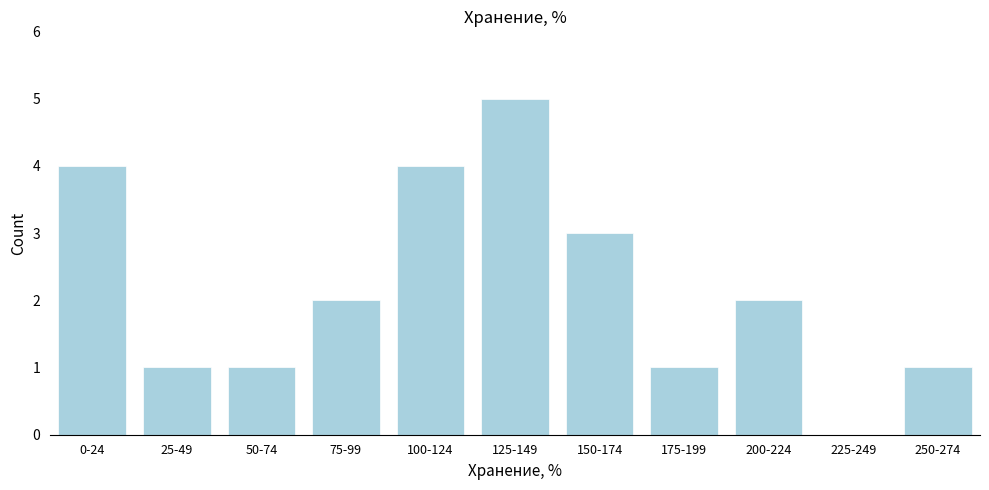

Reading left to right, transcribe all the data shown in this chart.

0-24=4	25-49=1	50-74=1	75-99=2	100-124=4	125-149=5	150-174=3	175-199=1	200-224=2	225-249=0	250-274=1